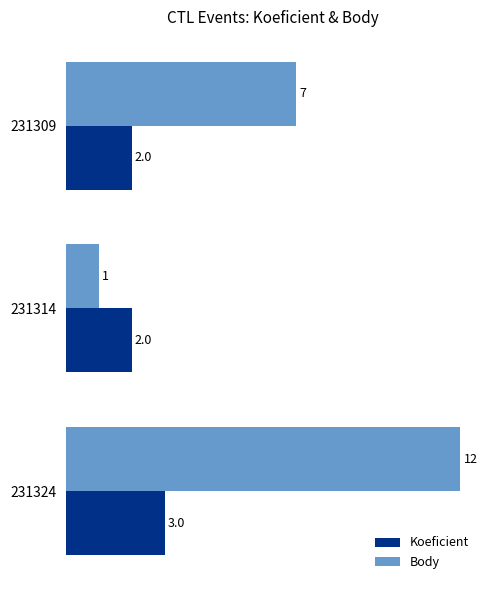

How many values in the Koeficient series exceed 2?

1